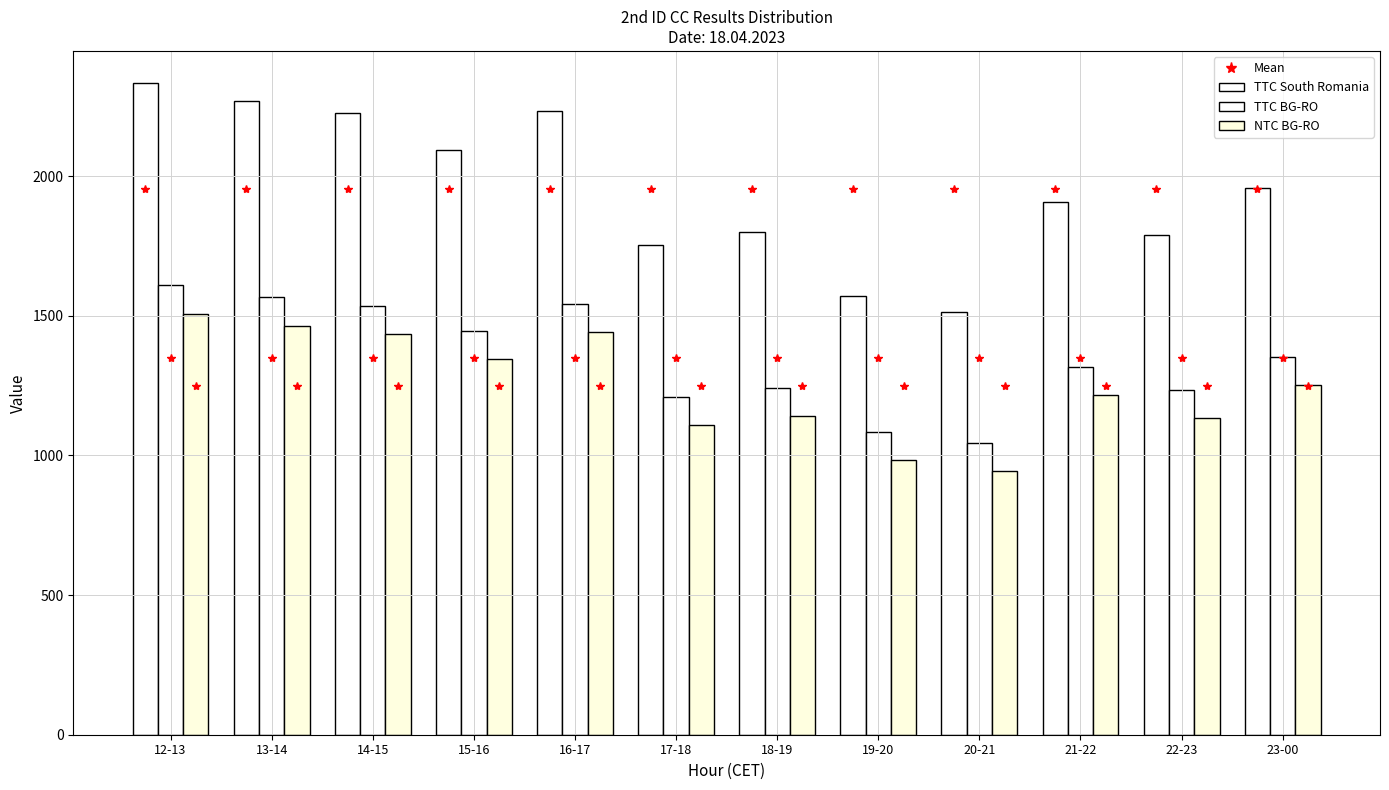

How many values in the NTC BG-RO series are below 1251?

6